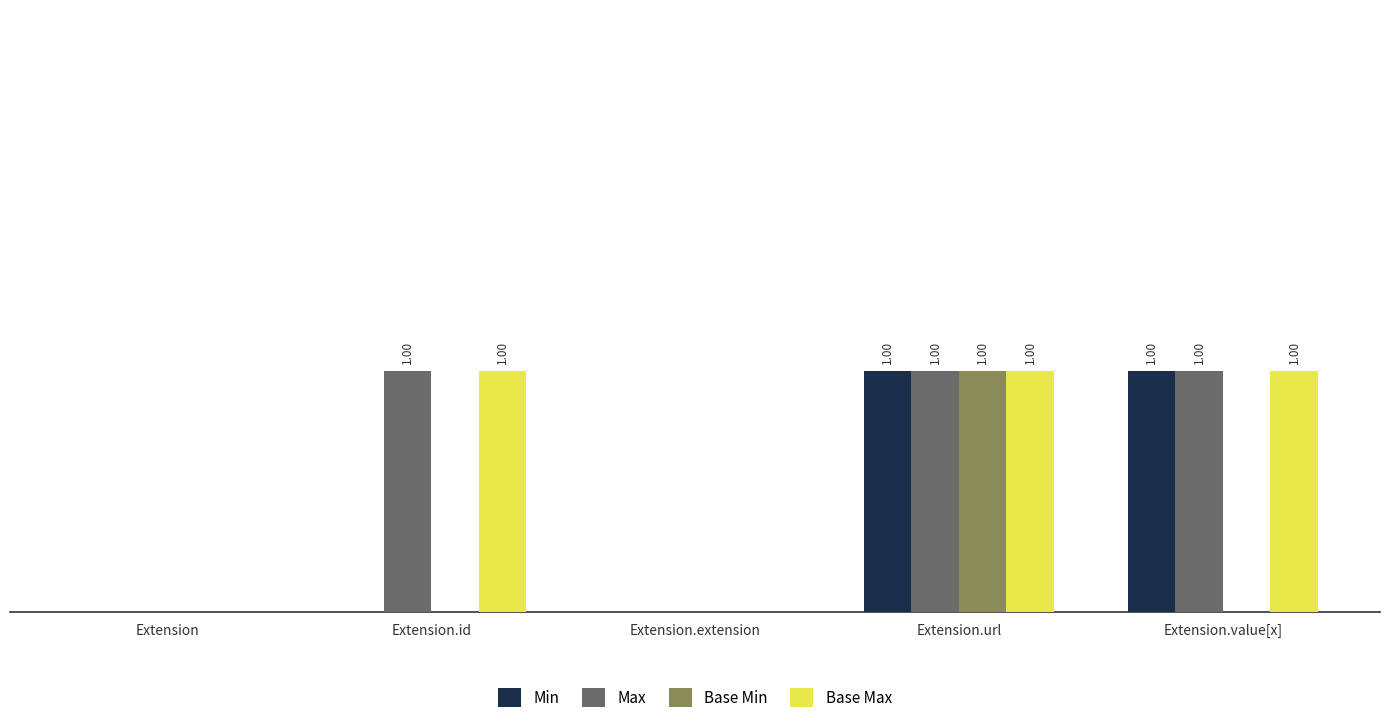

Between Extension.id and Extension.value[x], which series saw the biggest shift?

Min